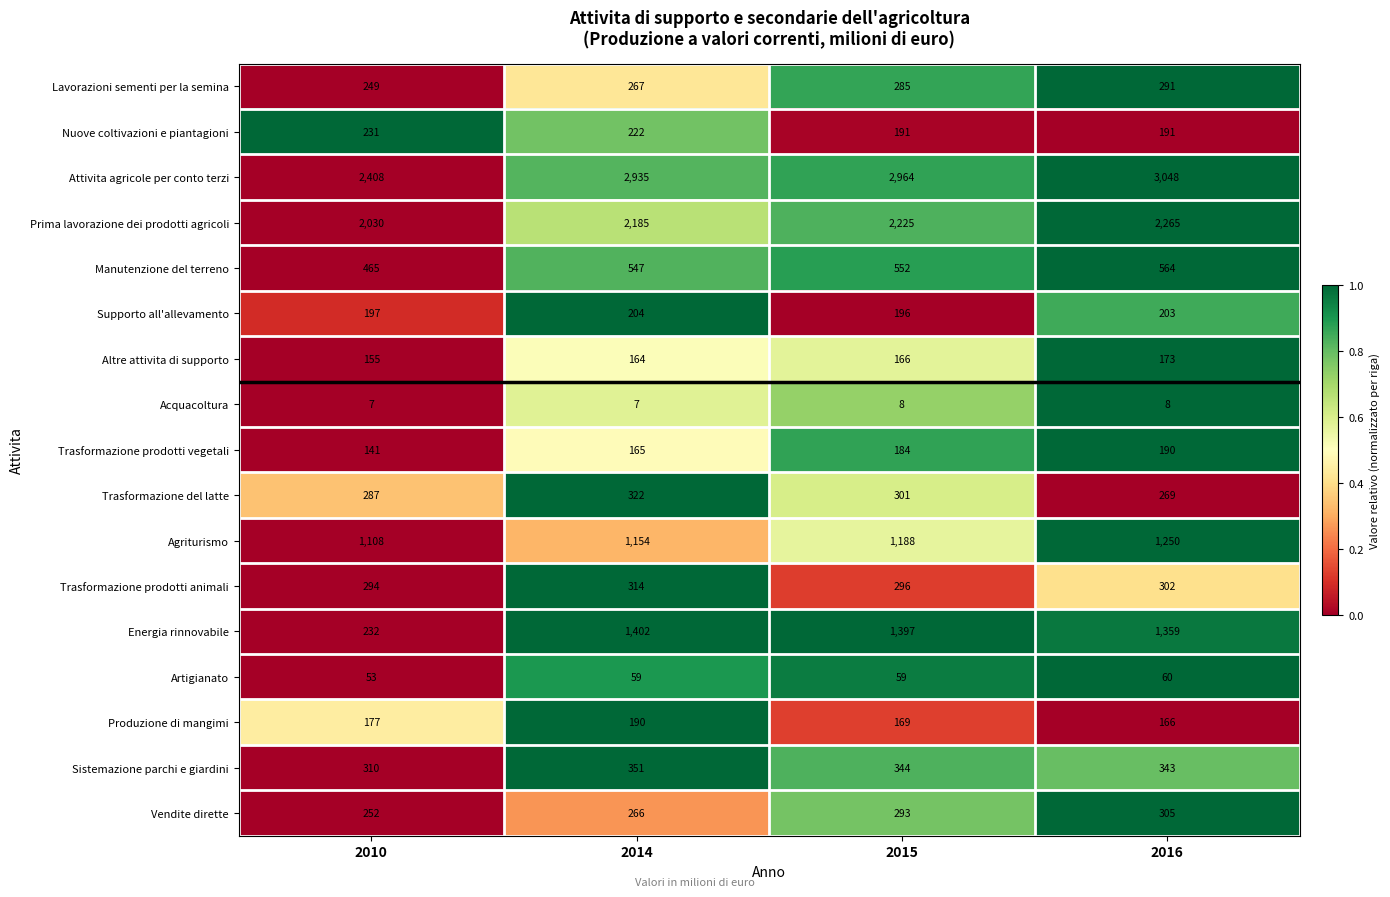

Count the number of categories in the chart.

4